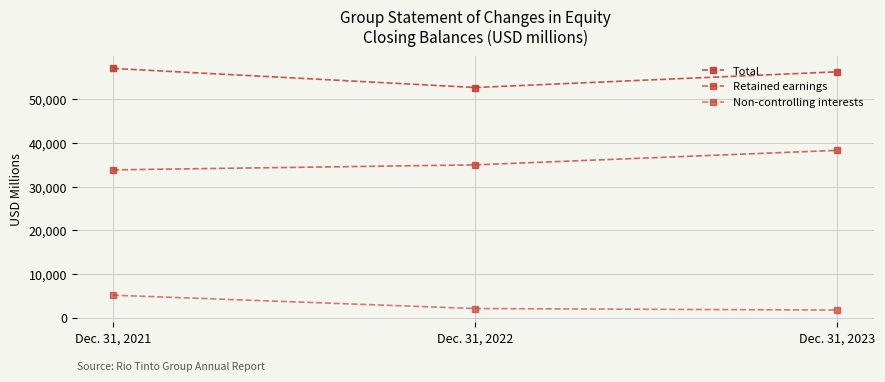

How many Retained earnings values are between 33874 and 38350?

3